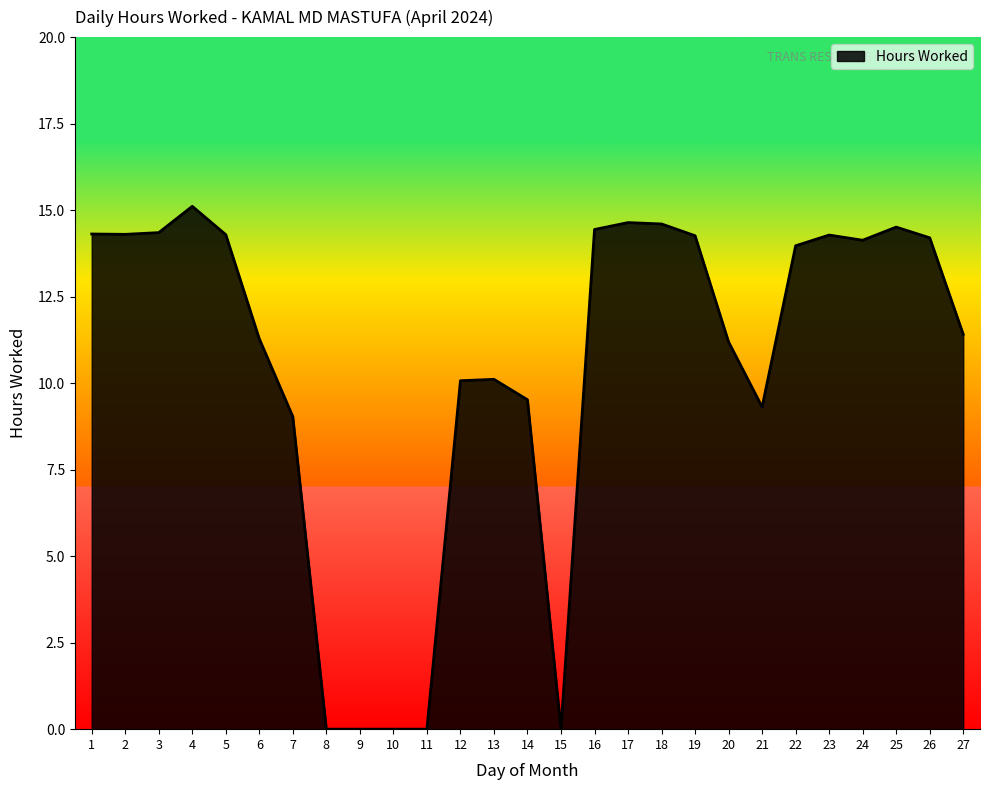

Is it true that the value at 18 is 3.4?

False